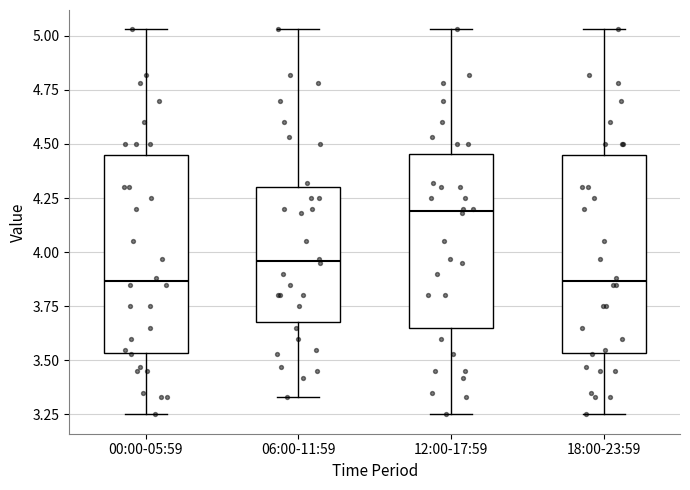

Where does the upper whisker of the box for 18:00-23:59 end on the y-axis? The values are not printed on the chart, so give them approximately, as read against the axis.

5.05